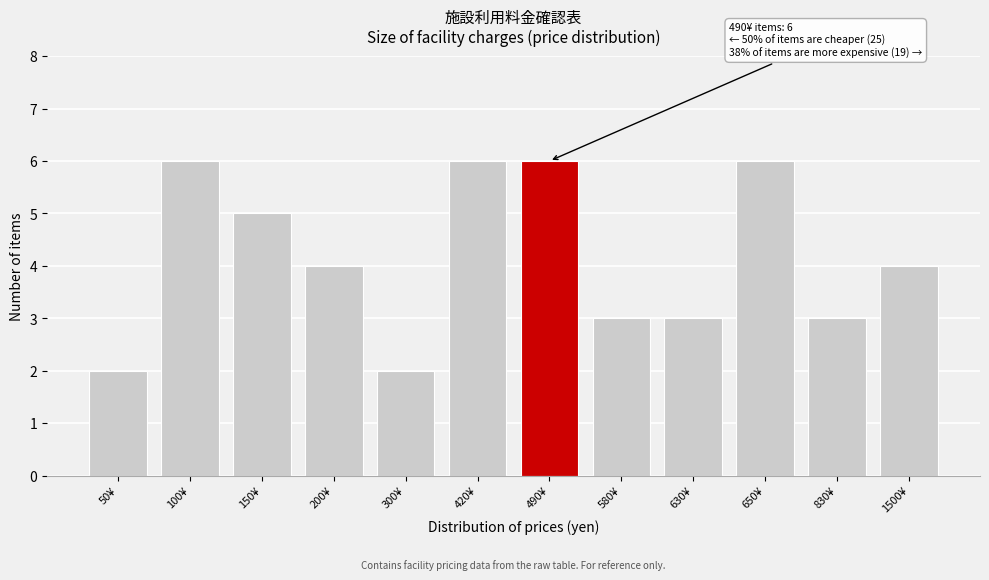

Reading right to left, extract all data points from this chart.

1500¥=4	830¥=3	650¥=6	630¥=3	580¥=3	490¥=6	420¥=6	300¥=2	200¥=4	150¥=5	100¥=6	50¥=2